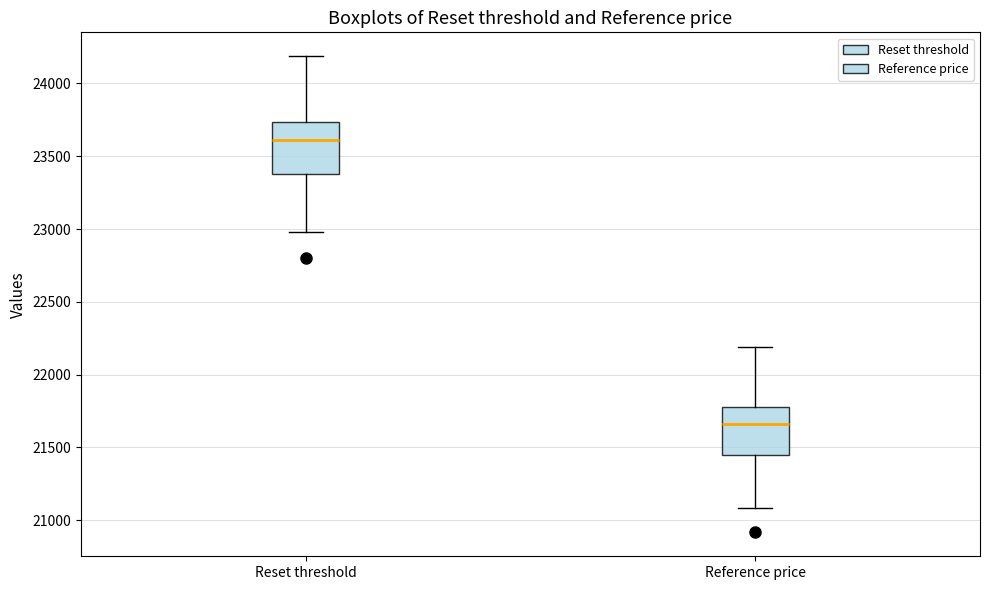

Reading left to right, transcribe this box plot: for each box, give where its median line is, the range the box spans, and where its two whiskers end, as read against the y-axis. The values are not printed on the chart, so give them approximately, as read against the axis.

Reset threshold: median 23600, box 23400 to 23750, whiskers 23000 to 24200
Reference price: median 21650, box 21450 to 21800, whiskers 21100 to 22200